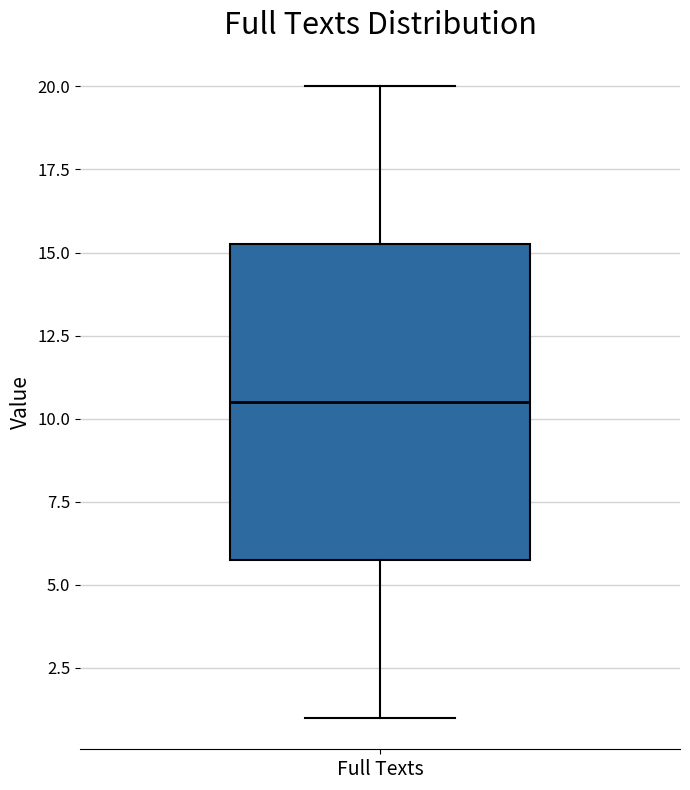

Transcribe this box plot: give where the median line is, the range the box spans, and where the two whiskers end, as read against the y-axis. The values are not printed on the chart, so give them approximately, as read against the axis.

median 10.5, box 6.0 to 15.5, whiskers 1.0 to 20.0